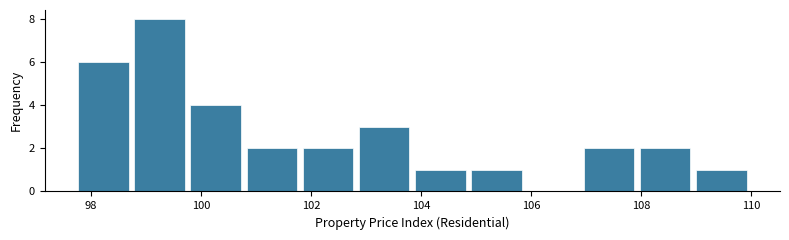

How tall is the bar that spans 107.0 to 108.0 on the x-axis? Neither the bar edges nor the heights are printed on the chart, so give them approximately, as read against the axes.

2